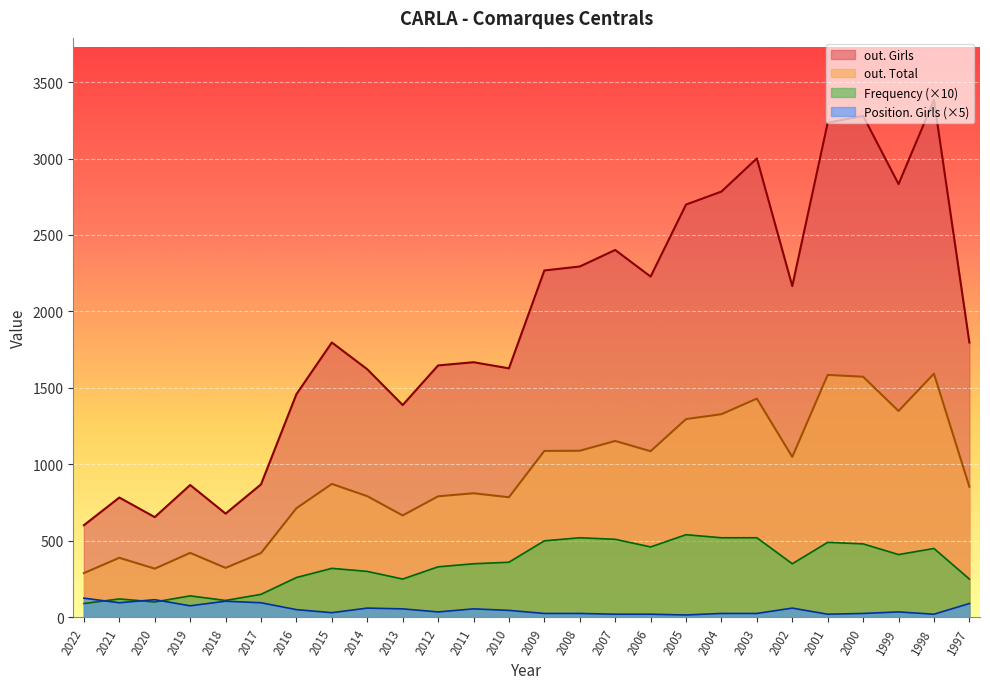

What are all the series names shown in the legend?

out. Girls, out. Total, Frequency (×10), Position. Girls (×5)